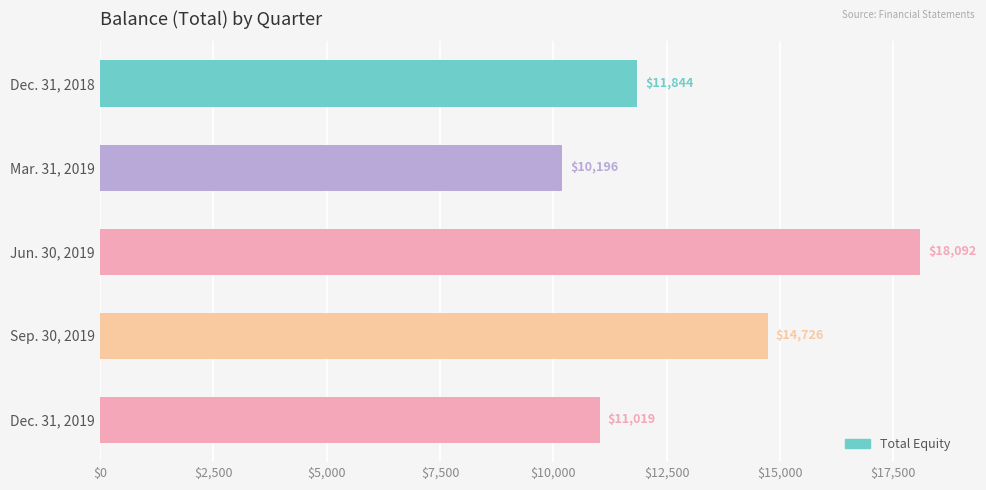

List the labels in order of value, largest first.

Jun. 30, 2019, Sep. 30, 2019, Dec. 31, 2018, Dec. 31, 2019, Mar. 31, 2019